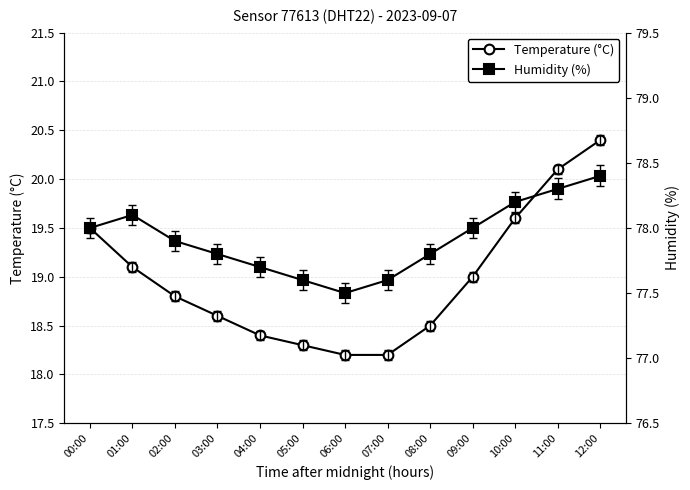

At which label is Humidity (%) closest to 77?

06:00